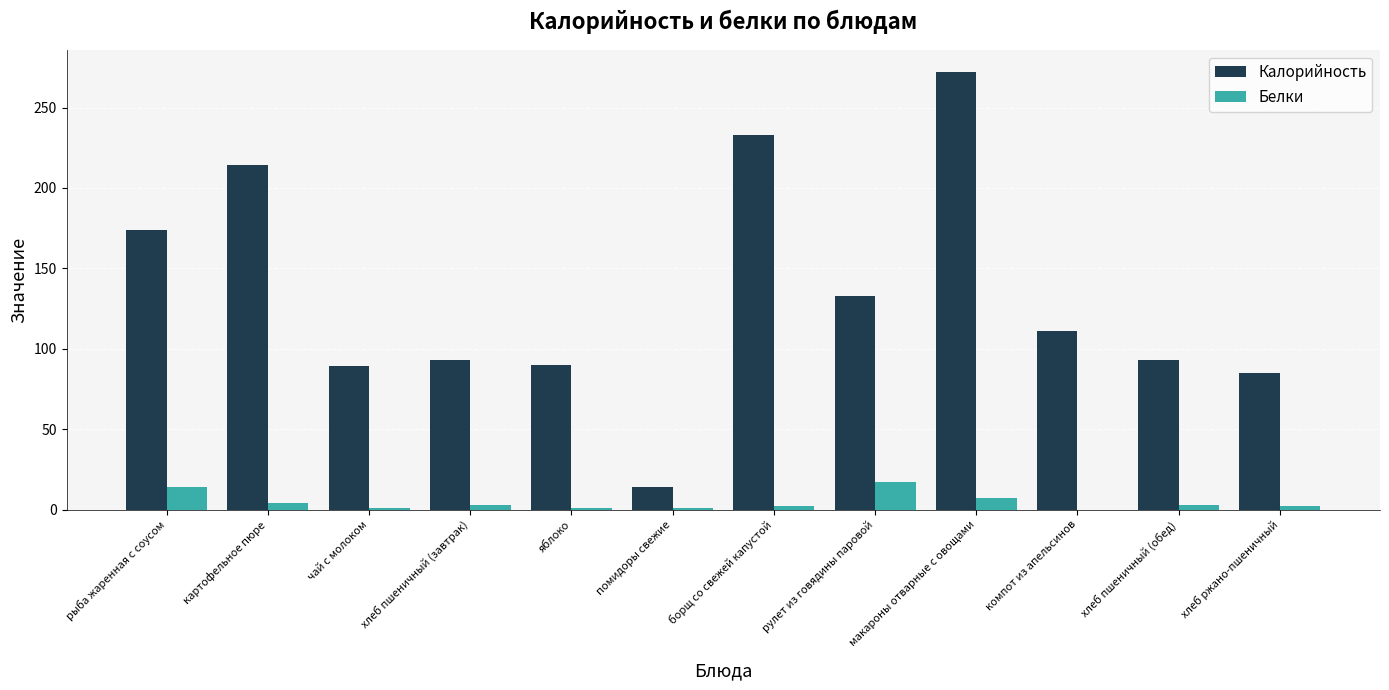

Which series changed the most between макароны отварные с овощами and хлеб пшеничный (обед)?

Калорийность